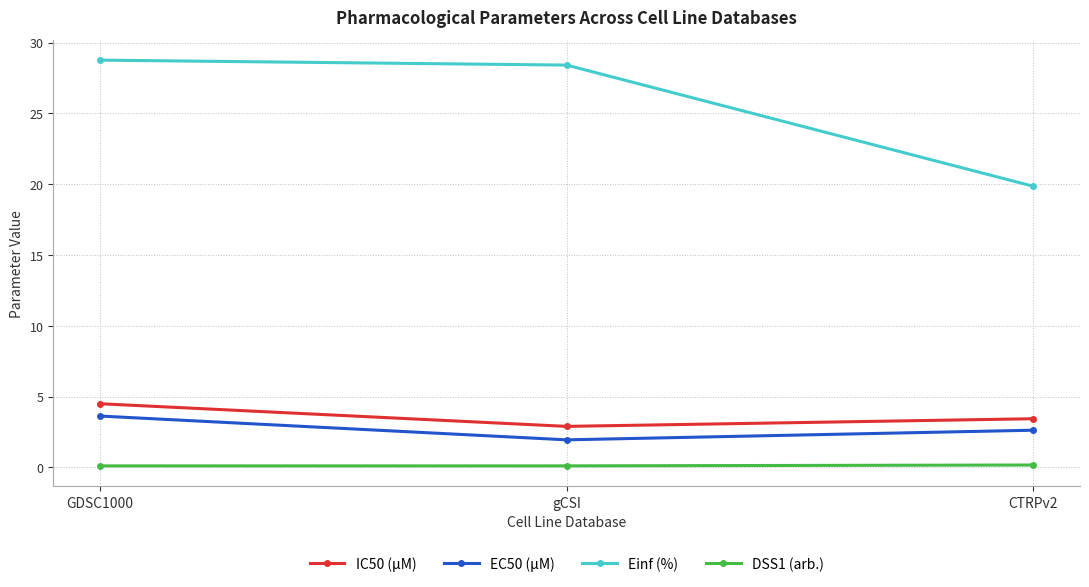

What is the maximum value shown in the chart?

28.8